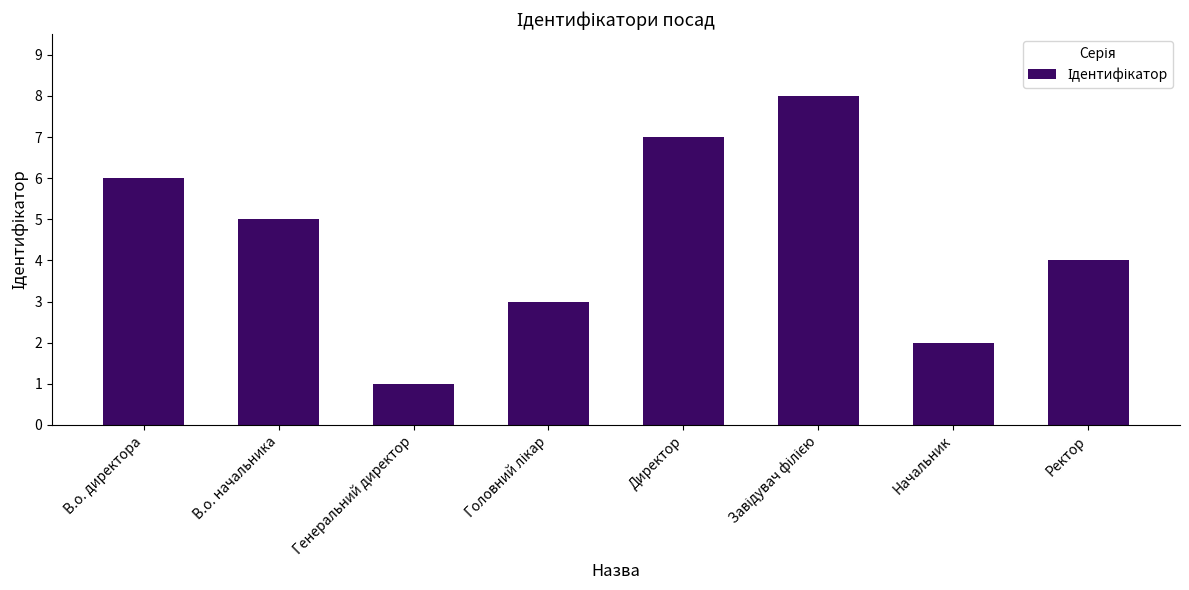

How many values are between 3 and 7?

5